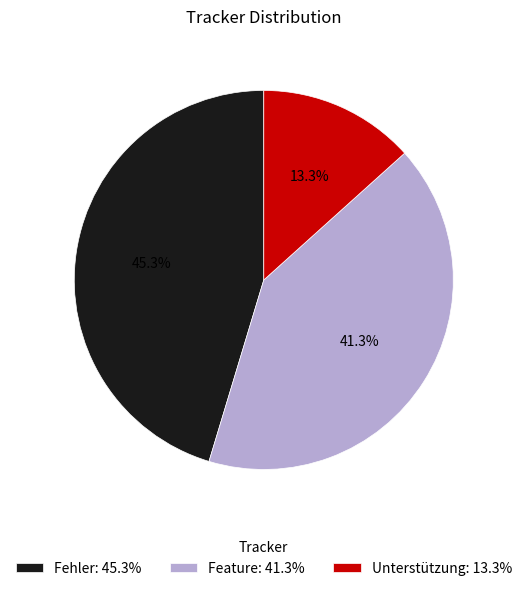

What is the ratio of the value at Feature to the value at Unterstützung?

3.1